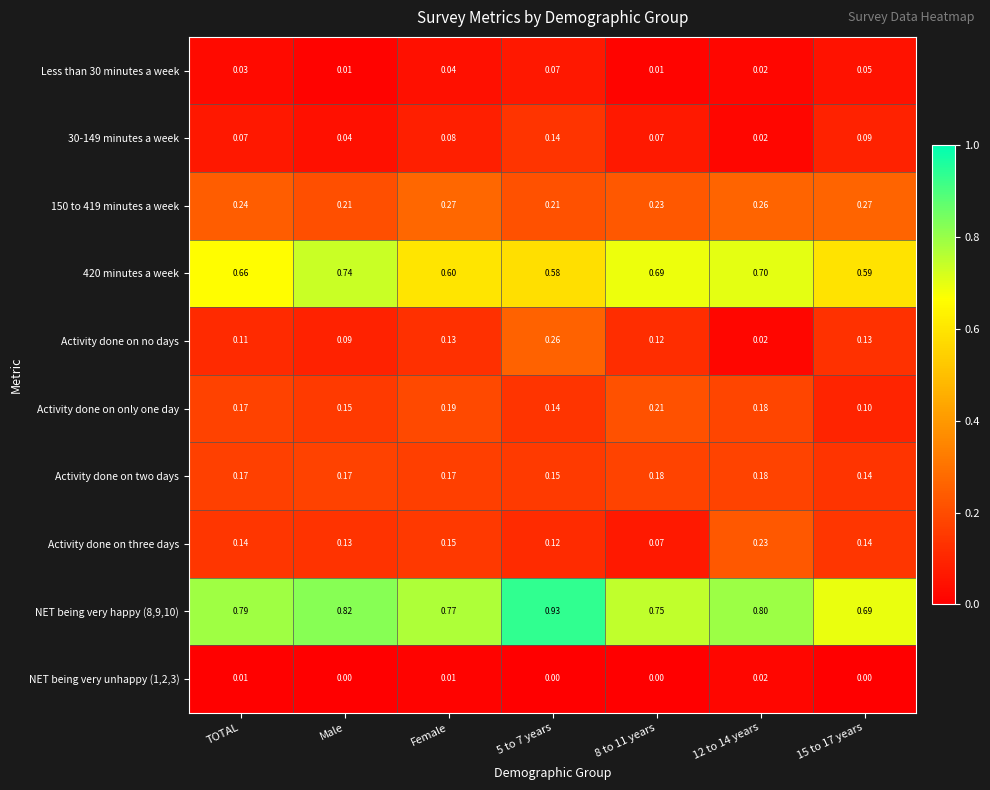

Between 5 to 7 years and 12 to 14 years, which series saw the biggest shift?

Activity done on no days